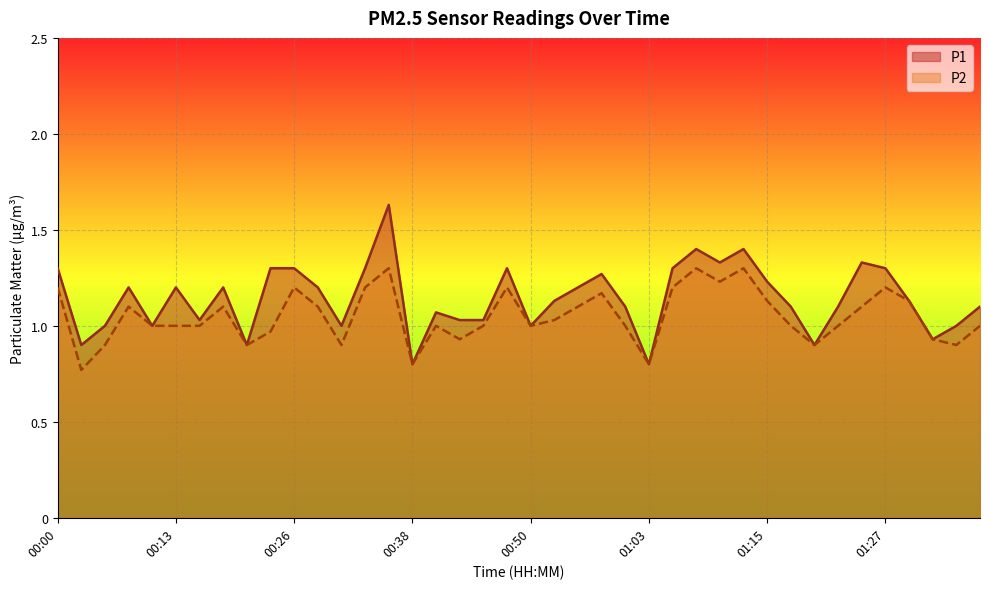

Is the value of P1 at 01:22 greater than the value of P2 at 00:31?

Yes